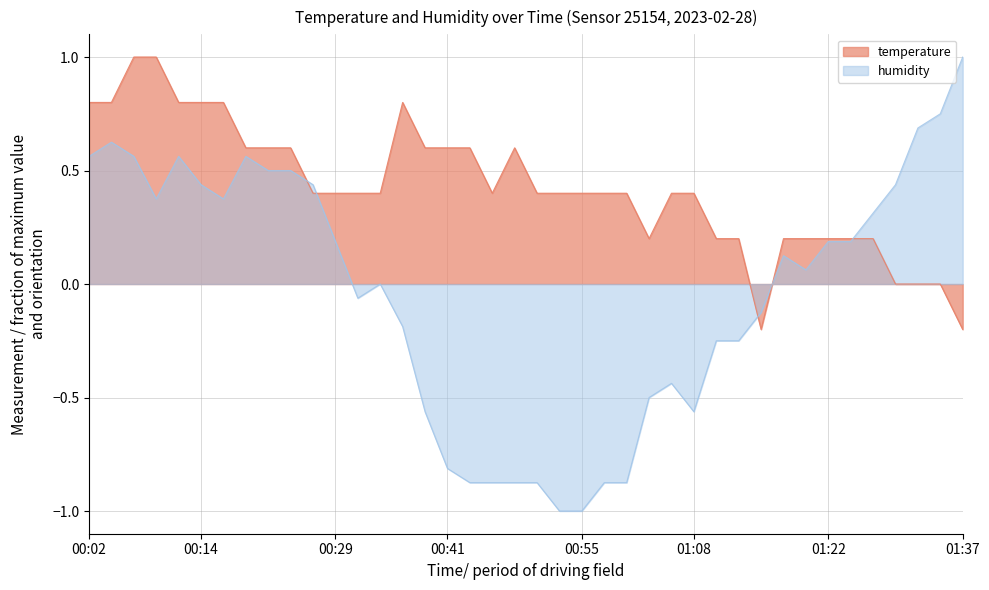

Rank the categories by temperature value from highest to lowest.

00:07, 00:09, 00:02, 00:04, 00:12, 00:14, 00:17, 00:36, 00:19, 00:21, 00:24, 00:38, 00:41, 00:43, 00:48, 00:26, 00:29, 00:31, 00:34, 00:46, 00:51, 00:53, 00:55, 00:58, 01:00, 01:05, 01:08, 01:03, 01:10, 01:12, 01:17, 01:20, 01:22, 01:25, 01:27, 01:29, 01:32, 01:34, 01:15, 01:37